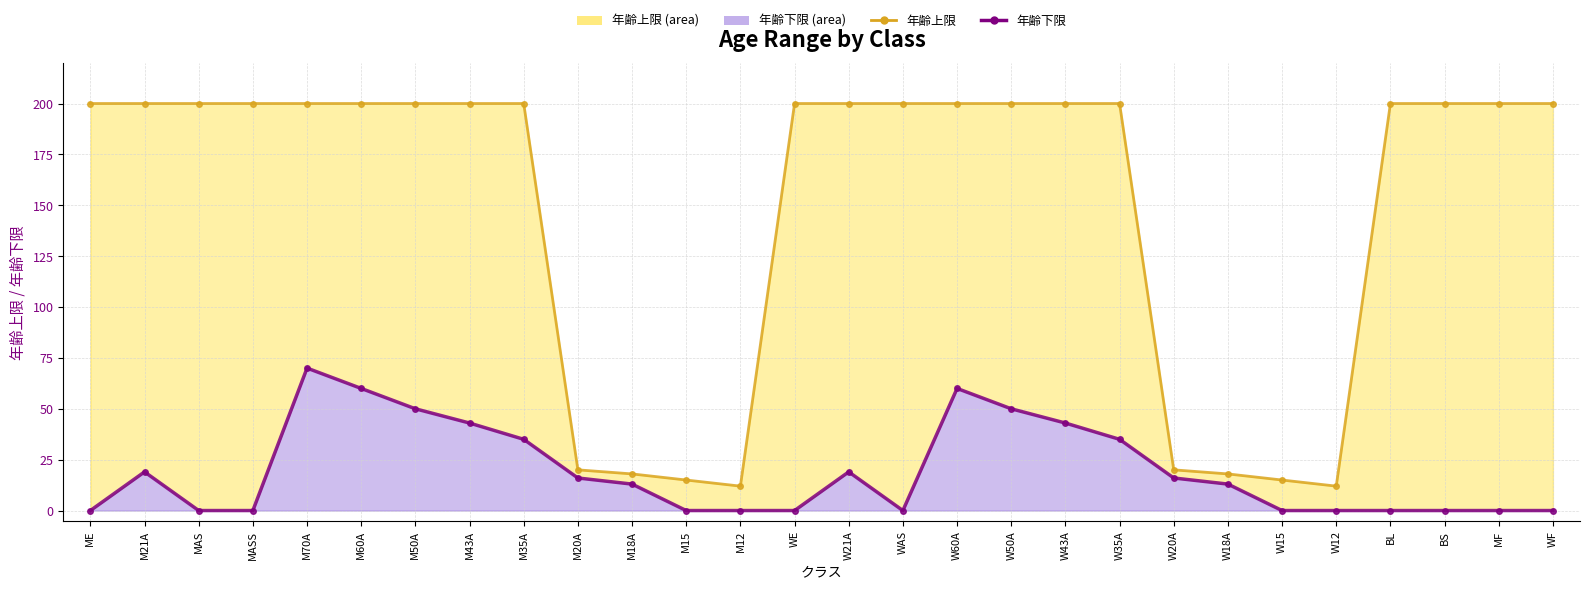

Which series has the largest total across all categories?

年齢上限 line